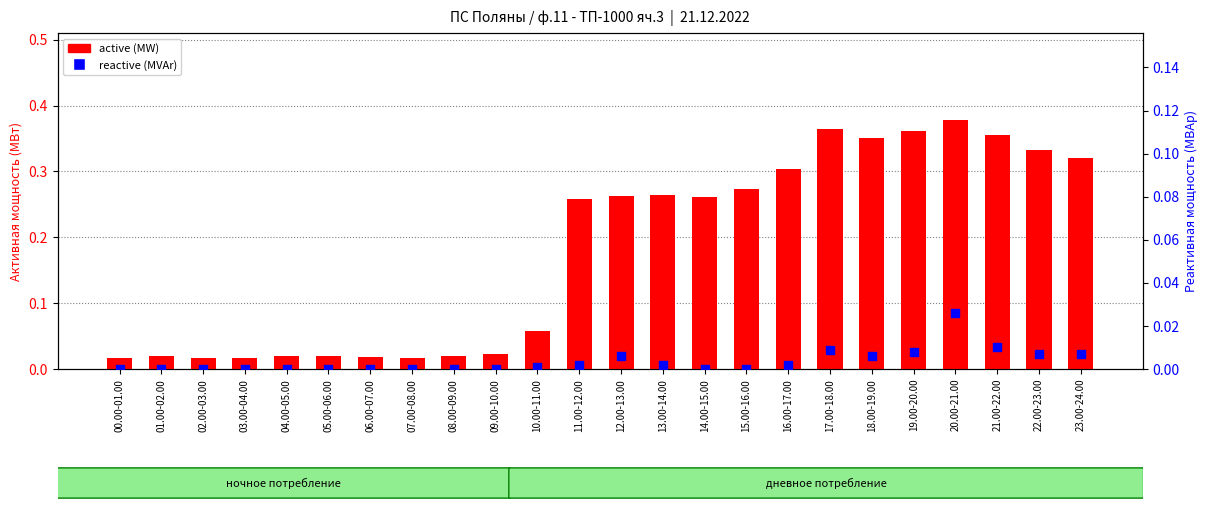

Which series contains the lowest Y value?

reactive (MVAr)